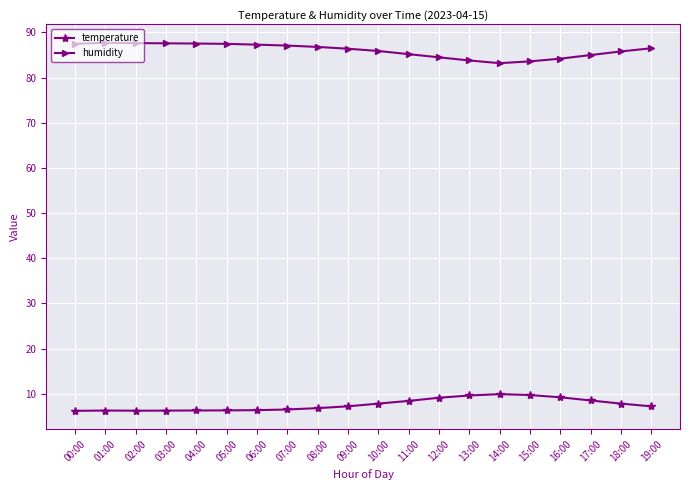

In humidity, how many points are lower than both neighbors (excluding endpoints)?

1